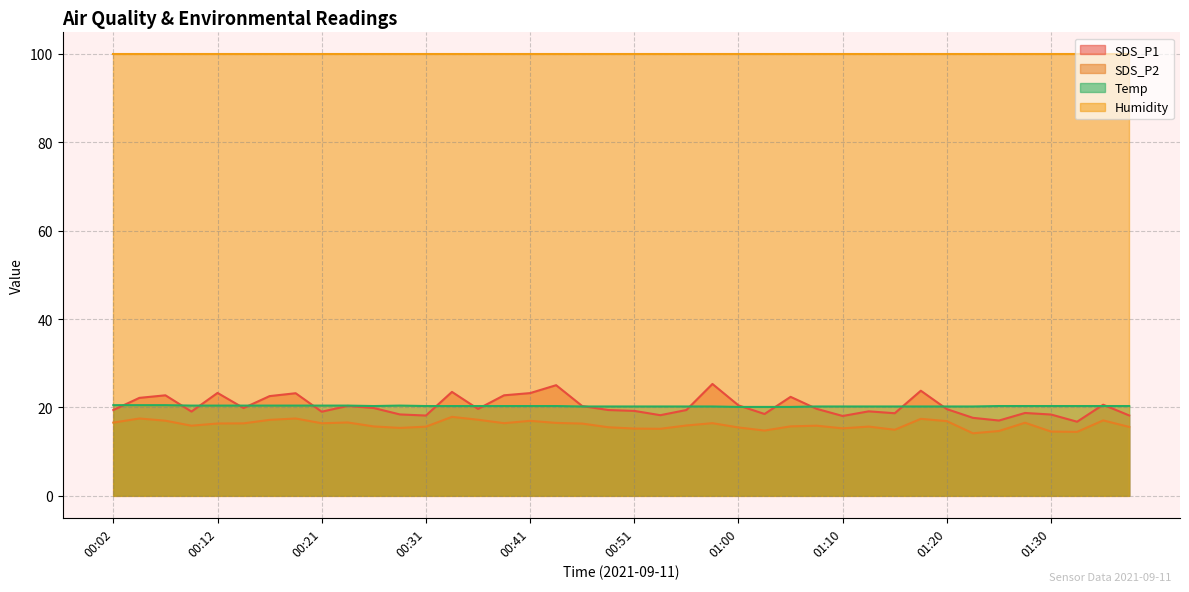

What is the total value across all series at 00:51?

154.5